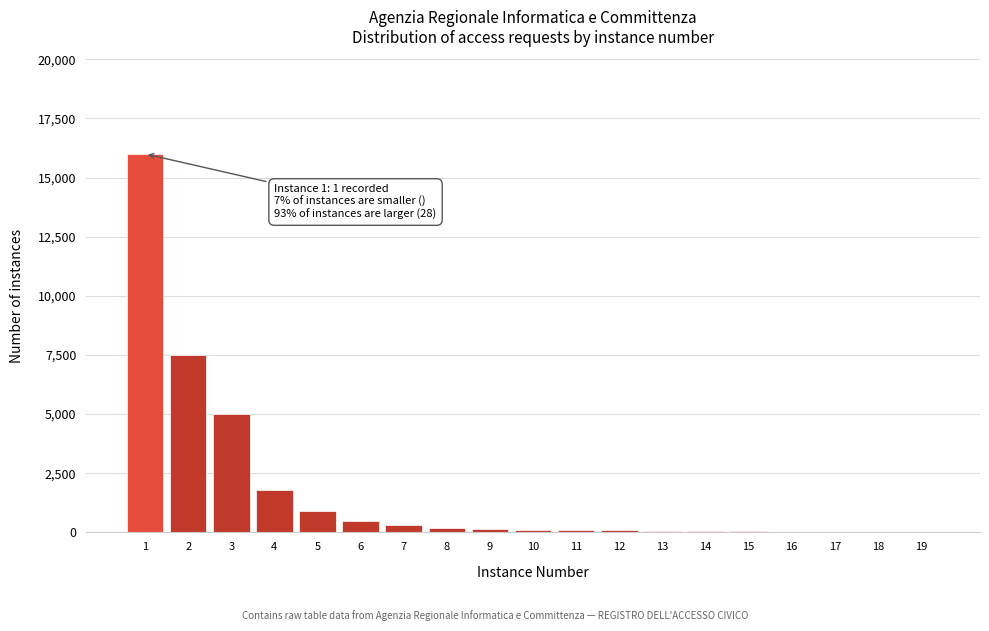

What is the sum of all values?

32875